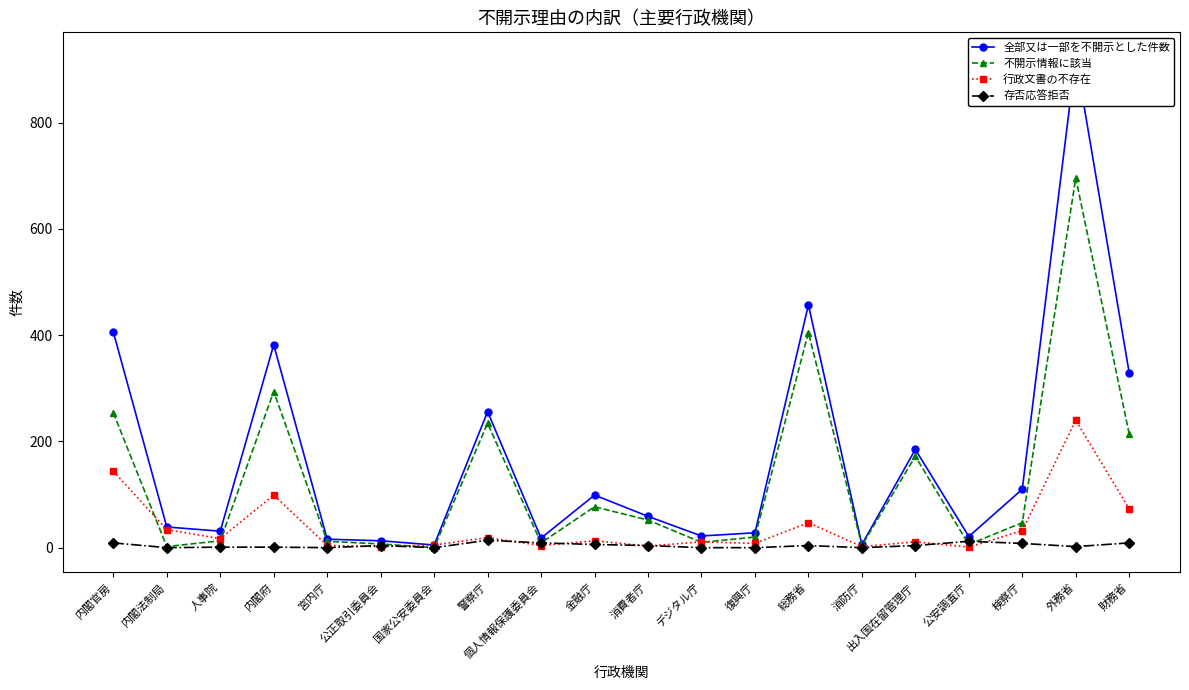

What is the label of the 12th point from the left?

デジタル庁